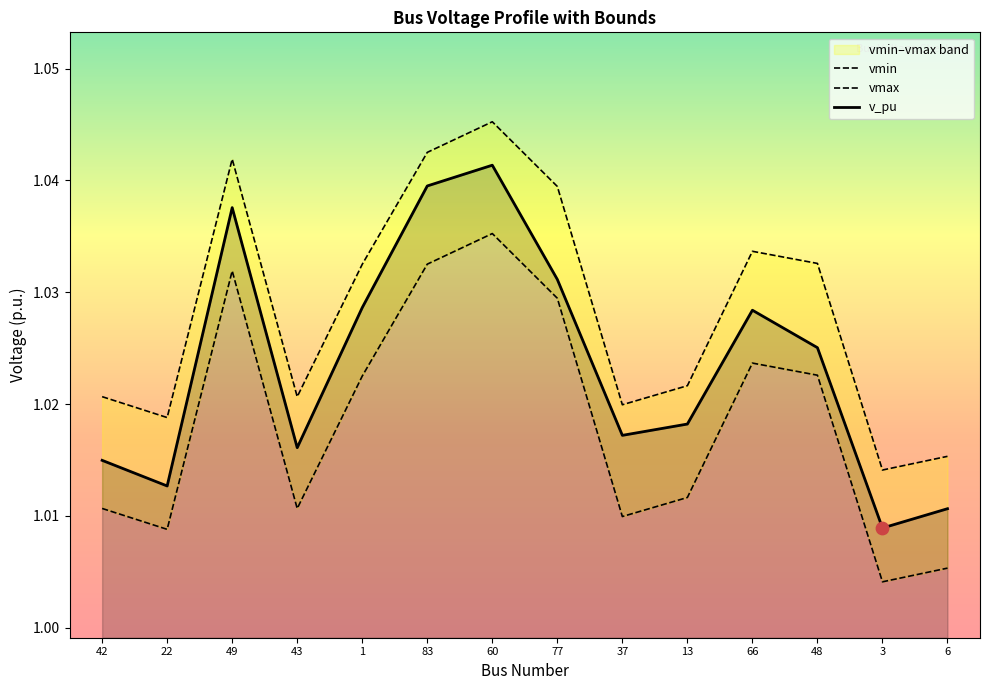

At how many categories does at least one series exceed 1?

14